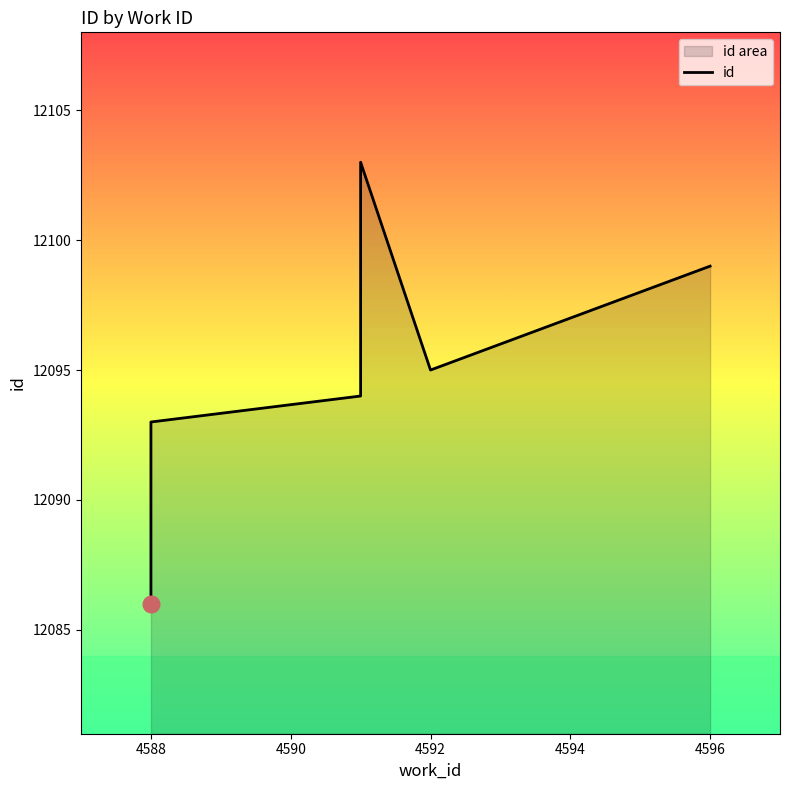

What is the value of the 5th point from the left?

12095